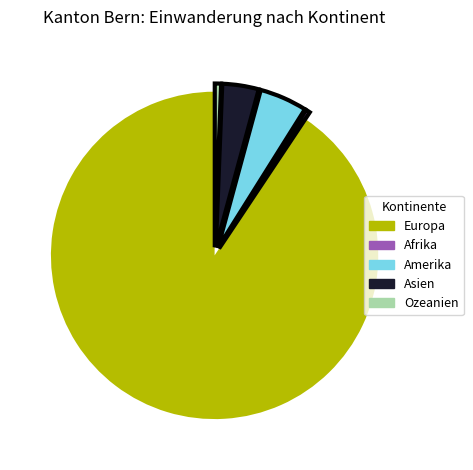

Which slice is the largest?

Europa